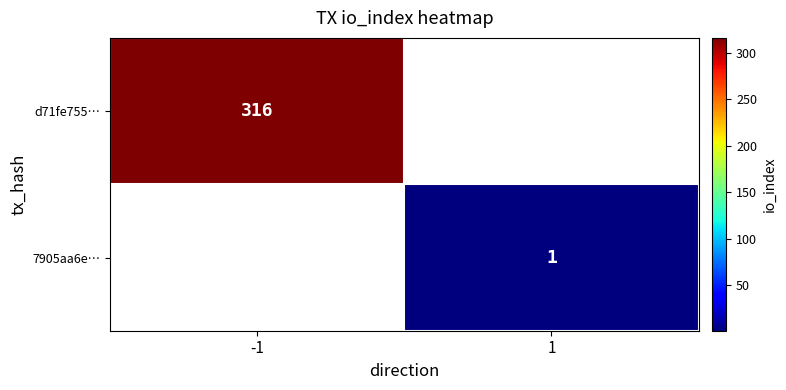

What is the smallest value displayed?

1.0